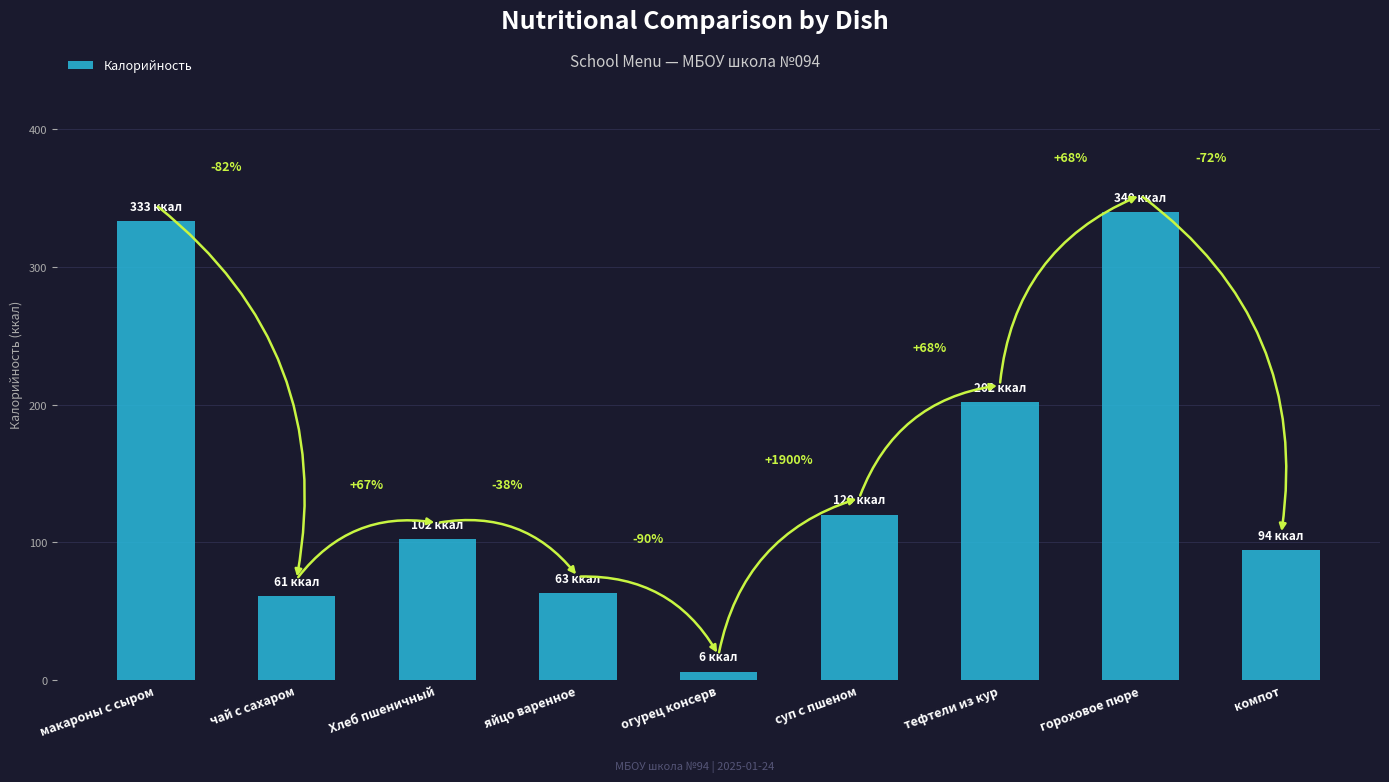

How many bars are there in total?

9